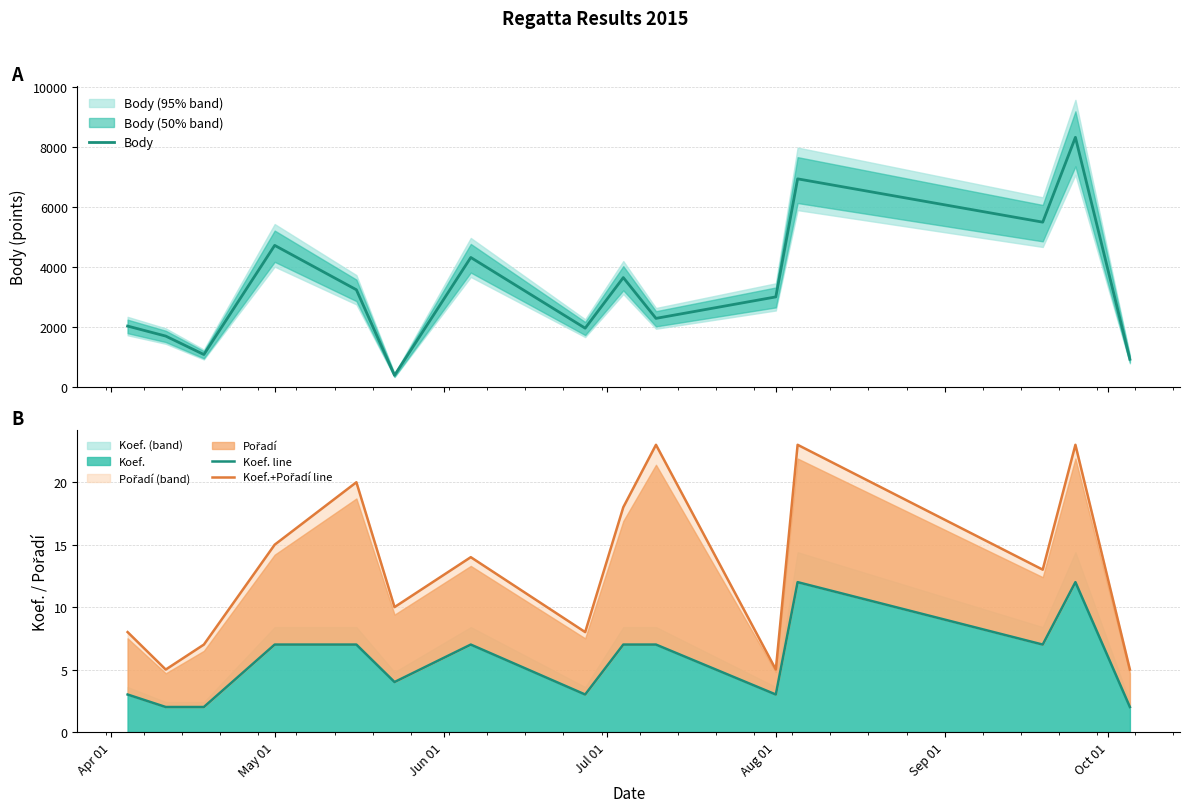

Count the number of data series in this chart.

3